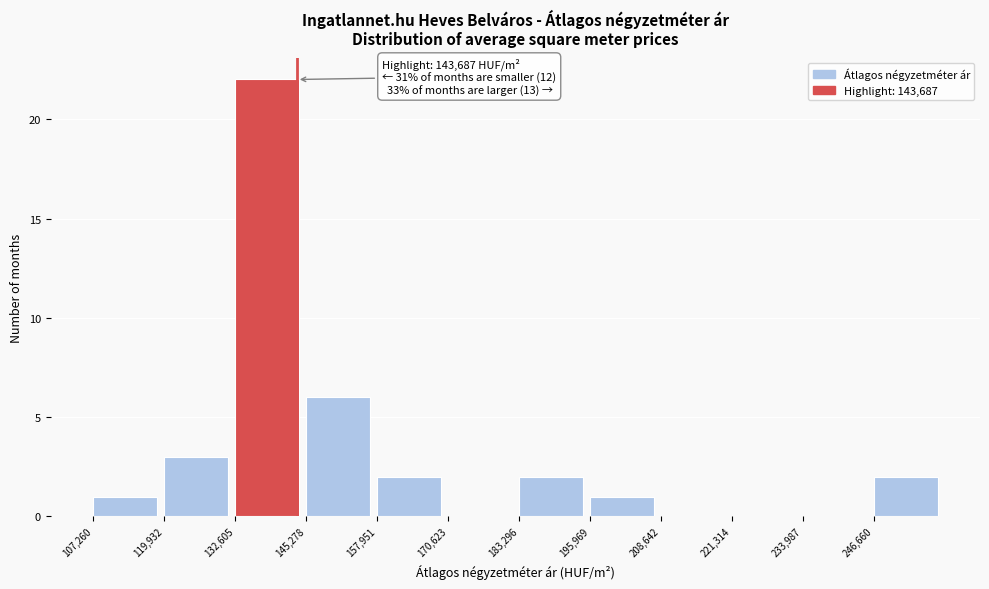

Which range on the x-axis has the tallest bar?

132000 to 146000